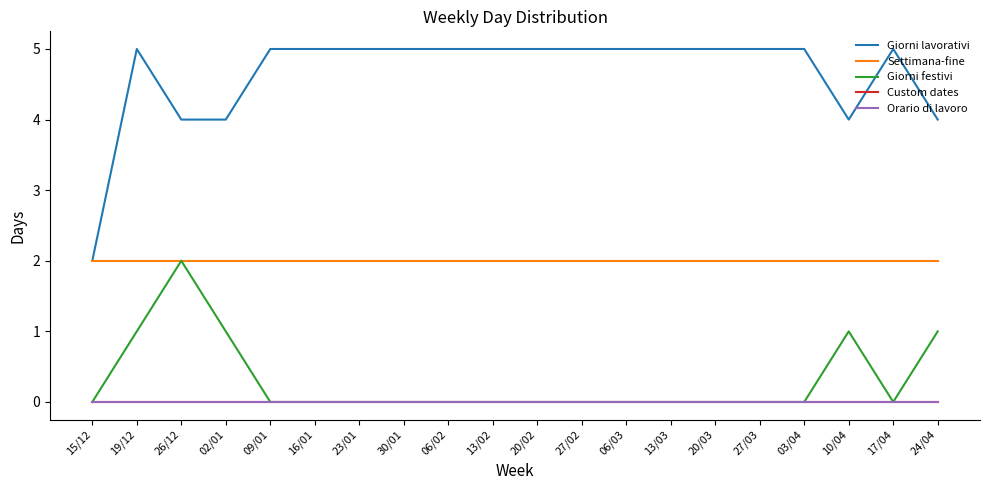

Count the number of data series in this chart.

5